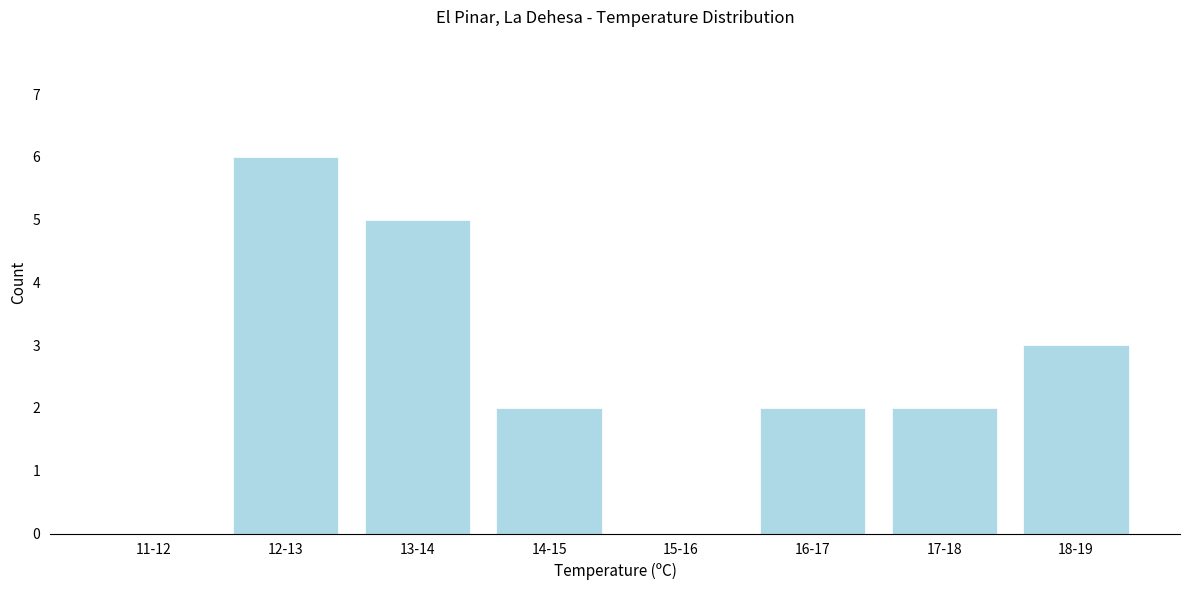

Reading left to right, what are all the values shown in this chart?

11-12=0	12-13=6	13-14=5	14-15=2	15-16=0	16-17=2	17-18=2	18-19=3